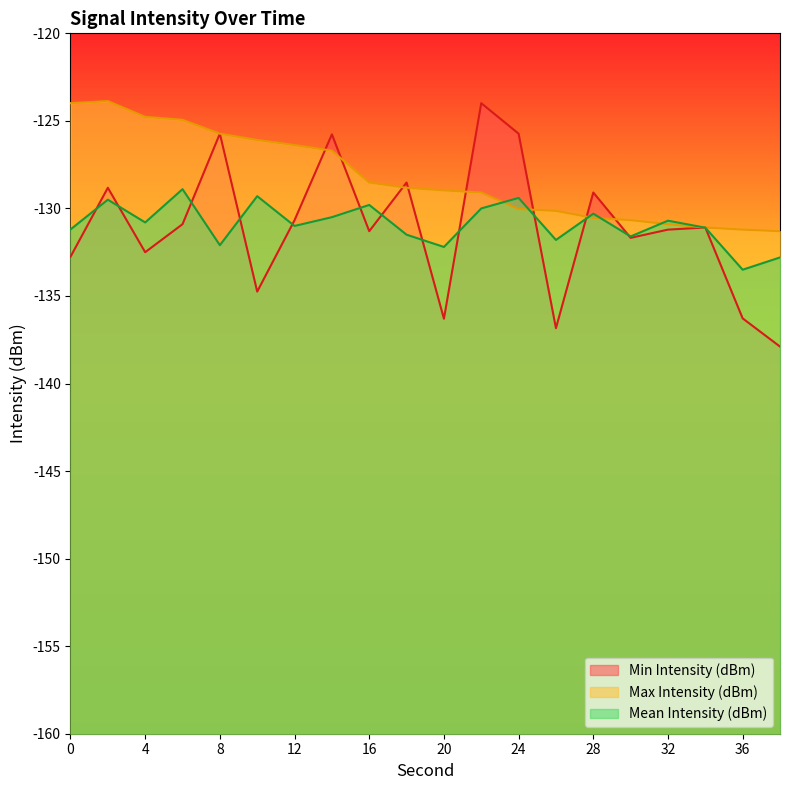

True or false: Max Intensity (dBm) has more than 0 points higher than both neighbors.

True